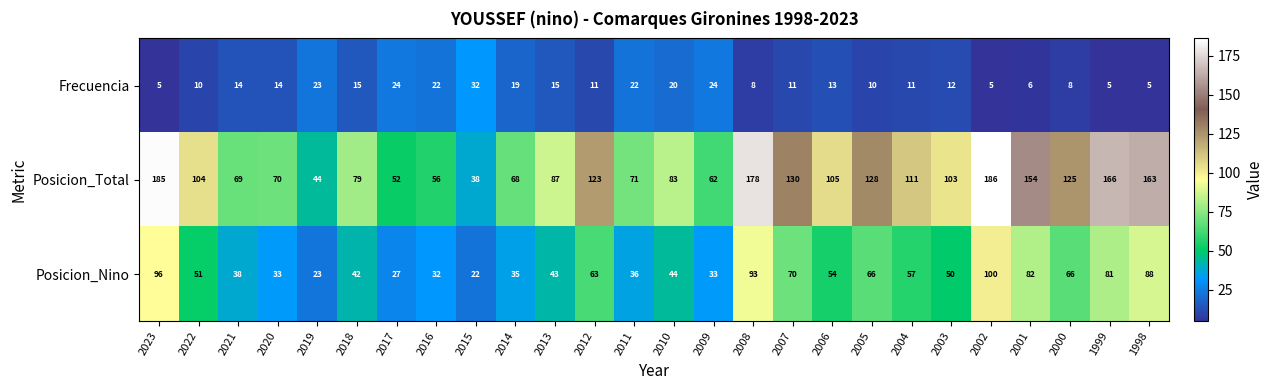

How many values in the Frecuencia series are below 13?

13